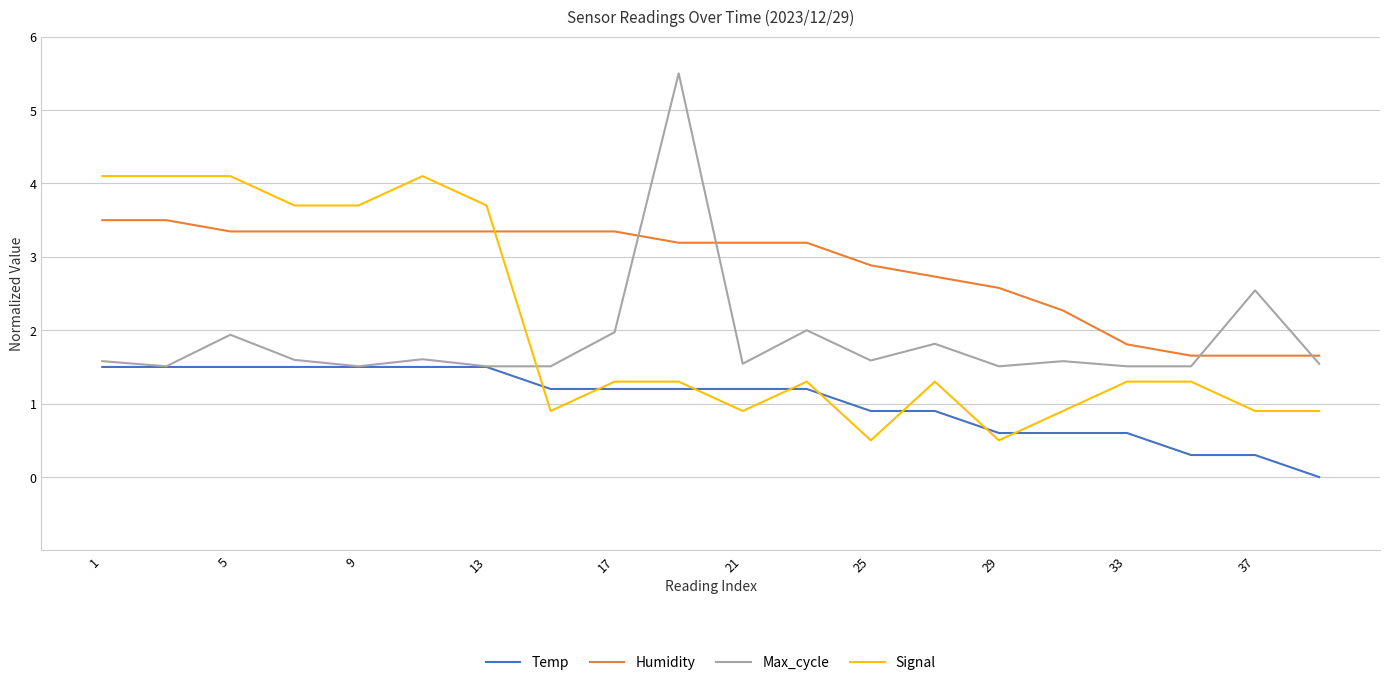

Which series has the largest total across all categories?

Humidity